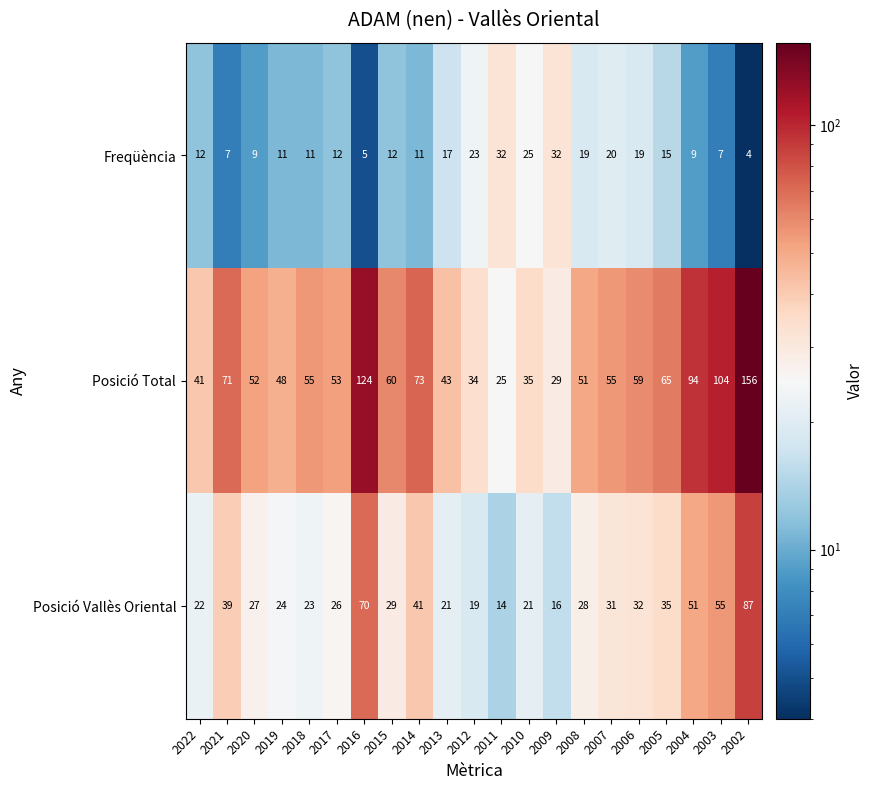

List the series in order of their peak value, highest first.

Posició Total, Posició Vallès Oriental, Freqüència